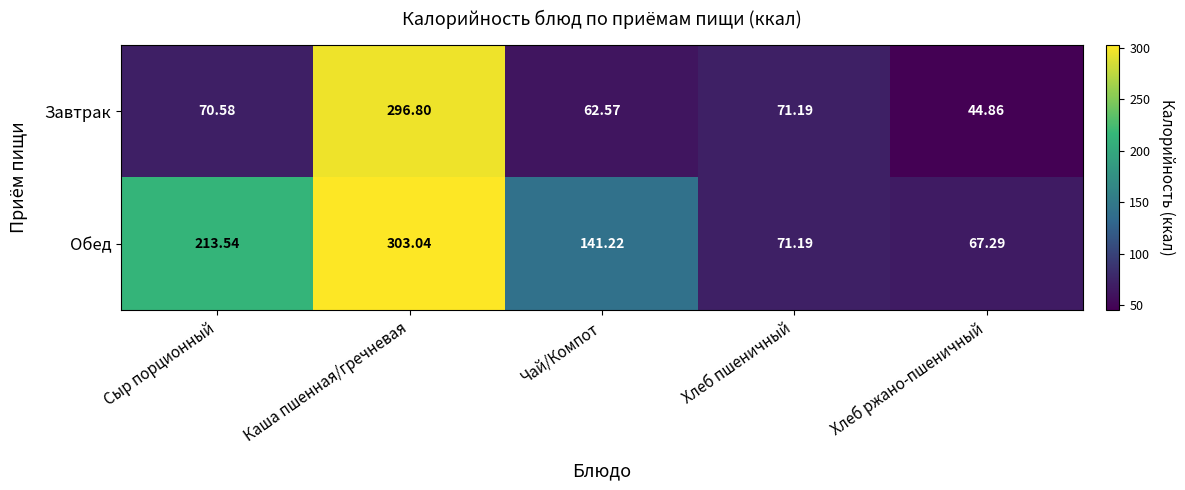

Rank the series by their maximum value, from lowest to highest.

Завтрак, Обед